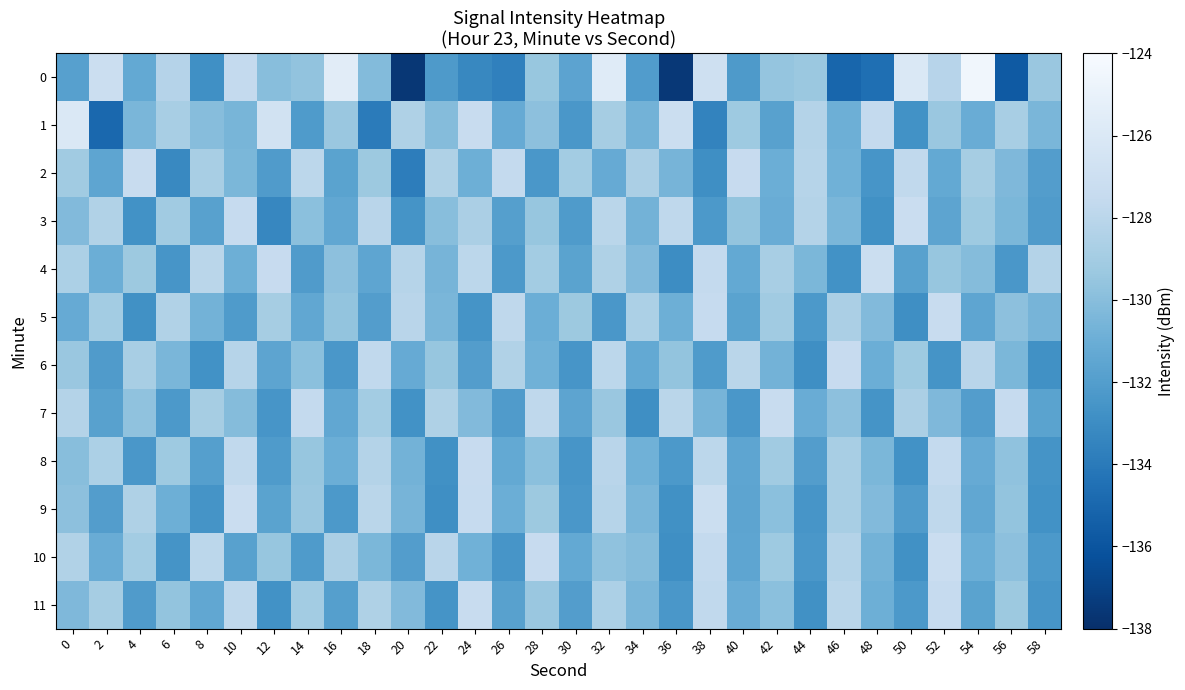

Reading left to right, extract all data points from this chart.

0: 0=-131.9	2=-127.1	4=-131.3	6=-128.2	8=-132.8	10=-127.6	12=-130.0	14=-129.6	16=-125.6	18=-130.2	20=-137.6	22=-132.2	24=-133.3	26=-133.7	28=-129.4	30=-131.6	32=-125.7	34=-132.1	36=-137.5	38=-126.9	40=-132.2	42=-129.5	44=-129.3	46=-135.1	48=-134.6	50=-126.1	52=-128.1	54=-124.5	56=-135.7	58=-129.4
1: 0=-126.0	2=-135.0	4=-130.5	6=-128.8	8=-130.0	10=-130.6	12=-126.7	14=-132.2	16=-129.4	18=-133.9	20=-128.5	22=-130.1	24=-127.3	26=-131.2	28=-129.8	30=-132.4	32=-128.9	34=-130.7	36=-127.1	38=-133.5	40=-129.2	42=-131.8	44=-128.3	46=-130.9	48=-127.6	50=-132.7	52=-129.4	54=-131.1	56=-128.8	58=-130.5
2: 0=-129.1	2=-131.5	4=-127.3	6=-133.2	8=-128.8	10=-130.4	12=-132.1	14=-127.9	16=-131.7	18=-129.3	20=-133.8	22=-128.5	24=-130.9	26=-127.6	28=-132.4	30=-129.0	32=-131.2	34=-128.7	36=-130.6	38=-132.9	40=-127.4	42=-131.0	44=-128.2	46=-130.8	48=-132.5	50=-127.7	52=-131.3	54=-128.9	56=-130.3	58=-132.0
3: 0=-130.2	2=-128.4	4=-132.7	6=-129.1	8=-131.8	10=-127.5	12=-133.3	14=-129.9	16=-131.4	18=-128.1	20=-132.6	22=-130.0	24=-128.7	26=-131.9	28=-129.5	30=-132.2	32=-128.0	34=-130.7	36=-127.8	38=-132.3	40=-129.6	42=-131.1	44=-128.3	46=-130.5	48=-132.8	50=-127.2	52=-131.6	54=-129.2	56=-130.4	58=-132.1
4: 0=-128.6	2=-131.0	4=-129.3	6=-132.5	8=-128.0	10=-130.9	12=-127.4	14=-132.1	16=-129.8	18=-131.5	20=-128.2	22=-130.6	24=-127.9	26=-132.3	28=-129.0	30=-131.7	32=-128.5	34=-130.2	36=-133.0	38=-127.6	40=-131.3	42=-128.8	44=-130.4	46=-132.7	48=-127.1	50=-131.8	52=-129.5	54=-130.1	56=-132.4	58=-128.3
5: 0=-131.2	2=-129.0	4=-132.8	6=-128.4	8=-130.7	10=-132.2	12=-128.9	14=-131.4	16=-129.6	18=-132.0	20=-128.1	22=-130.5	24=-132.6	26=-127.8	28=-131.0	30=-129.3	32=-132.4	34=-128.6	36=-130.9	38=-127.5	40=-131.7	42=-129.1	44=-132.3	46=-128.7	48=-130.2	50=-132.9	52=-127.3	54=-131.5	56=-129.8	58=-130.6
6: 0=-129.4	2=-132.1	4=-128.8	6=-130.5	8=-132.7	10=-128.2	12=-131.6	14=-129.9	16=-132.4	18=-127.7	20=-131.2	22=-129.5	24=-132.0	26=-128.4	28=-130.8	30=-132.5	32=-127.9	34=-131.3	36=-129.6	38=-132.2	40=-128.0	42=-130.7	44=-132.9	46=-127.4	48=-131.0	50=-129.2	52=-132.6	54=-128.1	56=-130.4	58=-132.8
7: 0=-128.3	2=-131.8	4=-129.7	6=-132.3	8=-128.9	10=-130.1	12=-132.5	14=-127.6	16=-131.4	18=-129.0	20=-132.7	22=-128.5	24=-130.2	26=-132.1	28=-127.8	30=-131.6	32=-129.4	34=-132.9	36=-128.0	38=-130.6	40=-132.4	42=-127.3	44=-131.1	46=-129.8	48=-132.6	50=-128.7	52=-130.3	54=-132.0	56=-127.5	58=-131.7
8: 0=-130.0	2=-128.6	4=-132.4	6=-129.2	8=-131.9	10=-127.7	12=-132.2	14=-129.5	16=-131.0	18=-128.3	20=-130.7	22=-132.8	24=-127.4	26=-131.3	28=-129.9	30=-132.5	32=-128.1	34=-130.8	36=-132.3	38=-127.9	40=-131.5	42=-129.1	44=-132.0	46=-128.8	48=-130.4	50=-132.7	52=-127.6	54=-131.2	56=-129.7	58=-132.6
9: 0=-129.8	2=-132.0	4=-128.5	6=-130.9	8=-132.6	10=-127.2	12=-131.7	14=-129.4	16=-132.3	18=-128.0	20=-130.6	22=-132.9	24=-127.5	26=-131.0	28=-129.3	30=-132.4	32=-128.2	34=-130.5	36=-132.8	38=-127.1	40=-131.6	42=-129.9	44=-132.5	46=-128.8	48=-130.2	50=-132.1	52=-127.8	54=-131.4	56=-129.6	58=-132.7
10: 0=-128.4	2=-131.1	4=-129.0	6=-132.6	8=-127.9	10=-131.8	12=-129.5	14=-132.2	16=-128.7	18=-130.4	20=-132.0	22=-128.1	24=-130.8	26=-132.5	28=-127.4	30=-131.3	32=-129.7	34=-130.1	36=-132.9	38=-127.6	40=-131.5	42=-129.2	44=-132.4	46=-128.3	48=-130.7	50=-132.8	52=-127.2	54=-131.0	56=-129.8	58=-132.3
11: 0=-130.3	2=-128.9	4=-132.1	6=-129.6	8=-131.4	10=-127.8	12=-132.7	14=-129.0	16=-131.9	18=-128.5	20=-130.2	22=-132.6	24=-127.3	26=-131.8	28=-129.4	30=-132.0	32=-128.6	34=-130.5	36=-132.4	38=-127.7	40=-131.1	42=-129.9	44=-132.8	46=-128.0	48=-130.9	50=-132.3	52=-127.5	54=-131.7	56=-129.3	58=-132.5